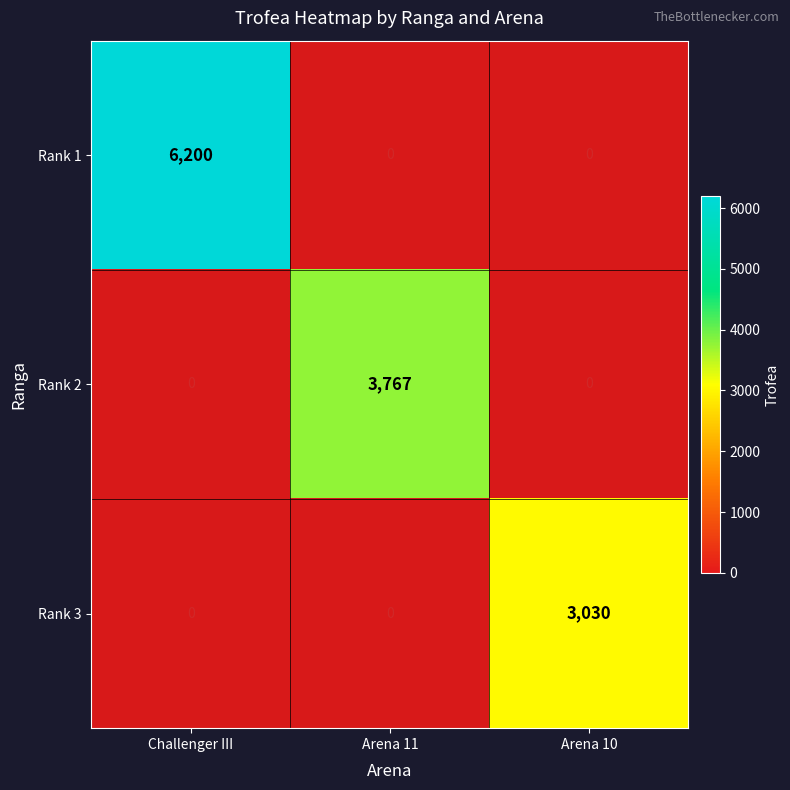

What is the sum of all Rank 1 values?

6200